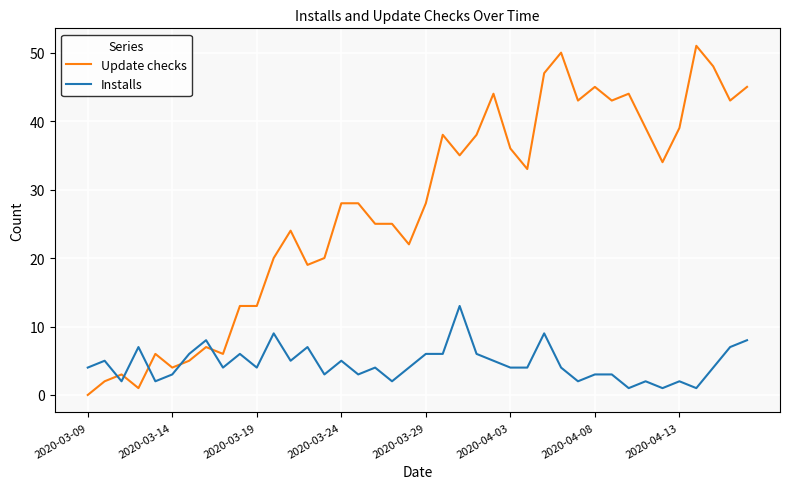

List the series in order of their overall mean, lowest first.

Installs, Update checks